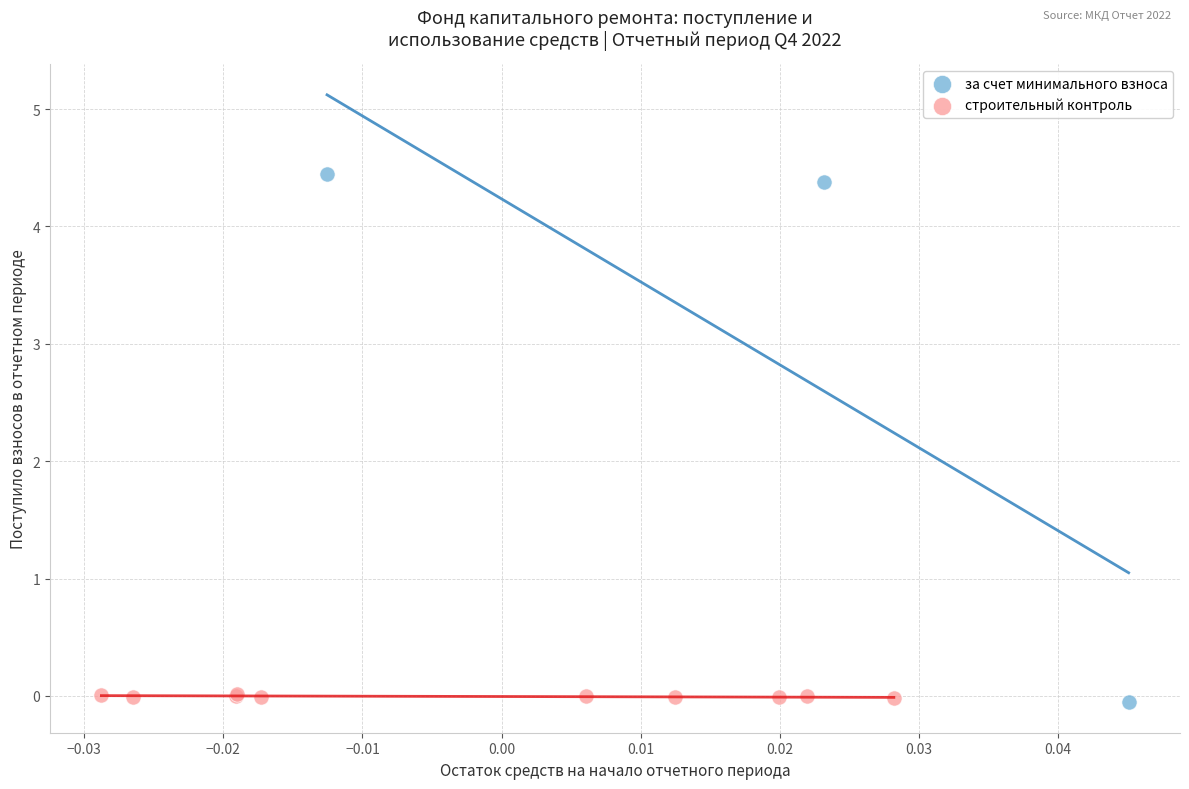

Which series has the largest Y range (max minus min)?

за счет минимального взноса